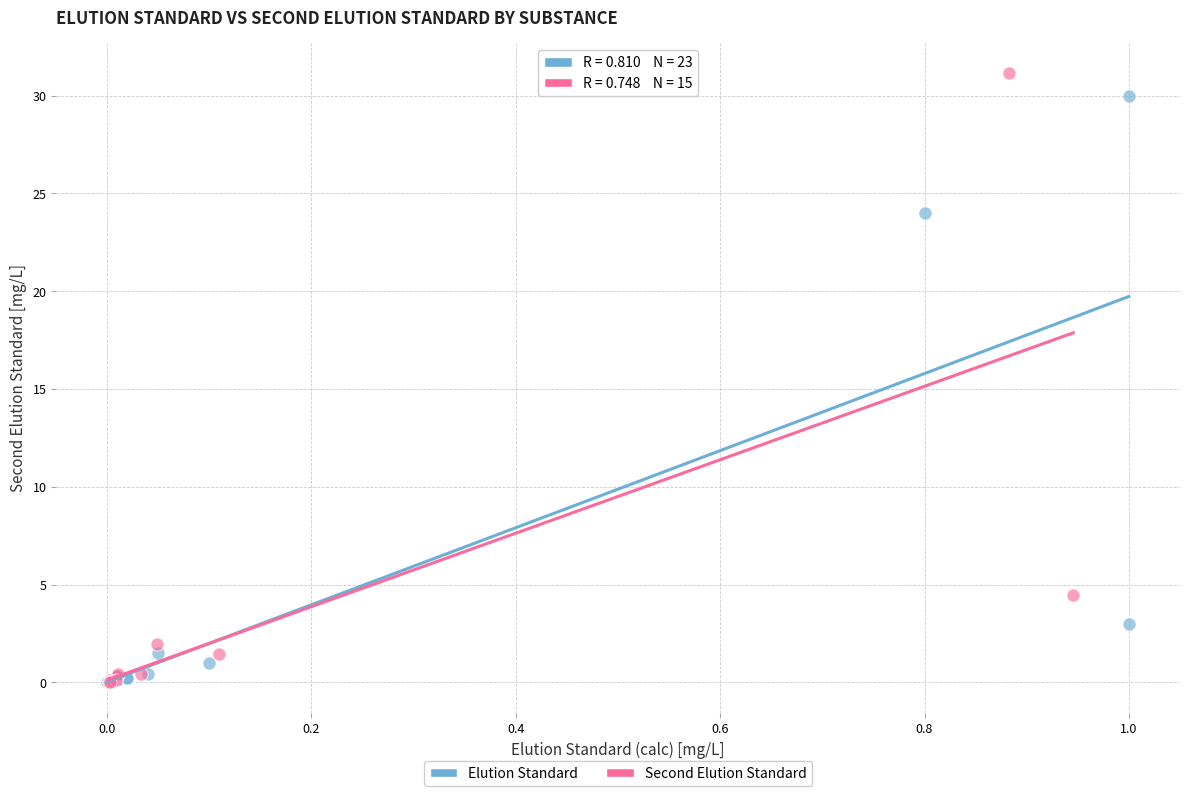

What are all the series names shown in the legend?

Elution Standard, Second Elution Standard